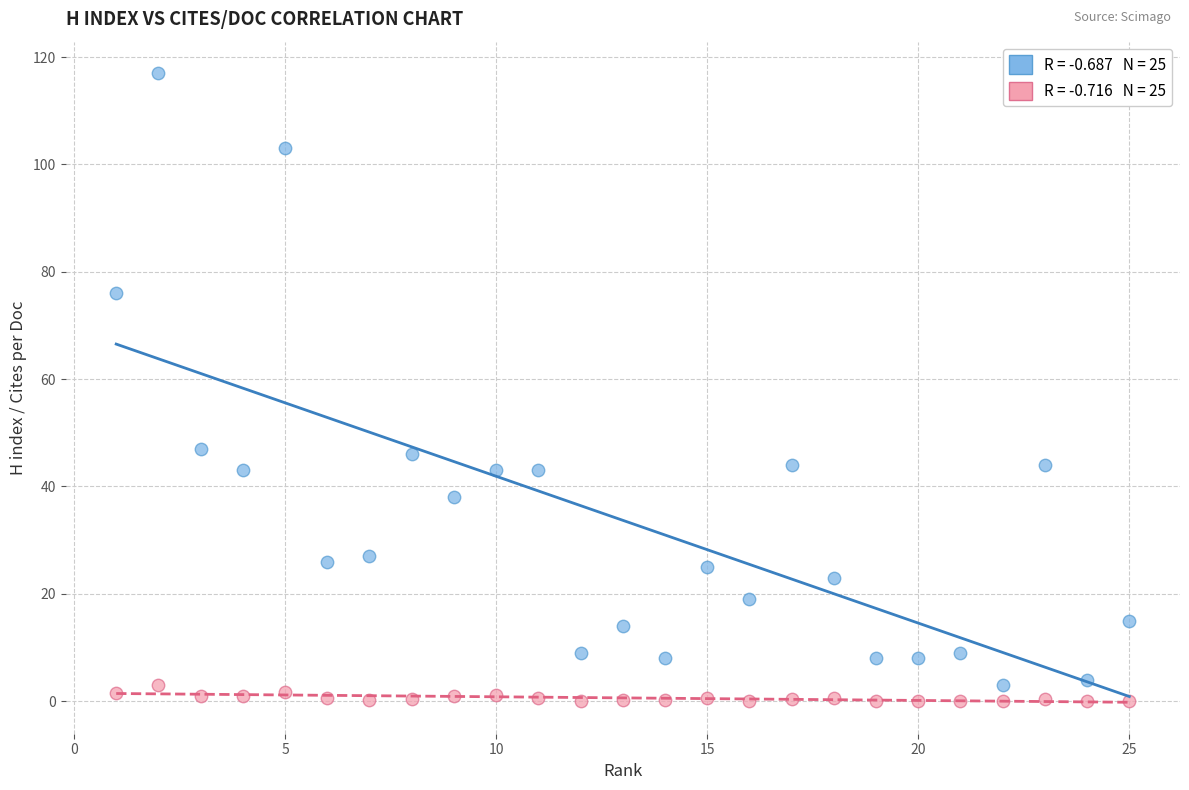

Across all data points, what is the range of X values (max minus min)?

24.0